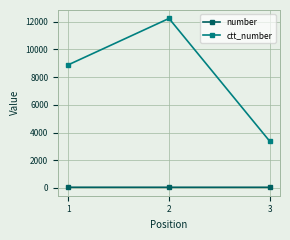

Count the number of data series in this chart.

2